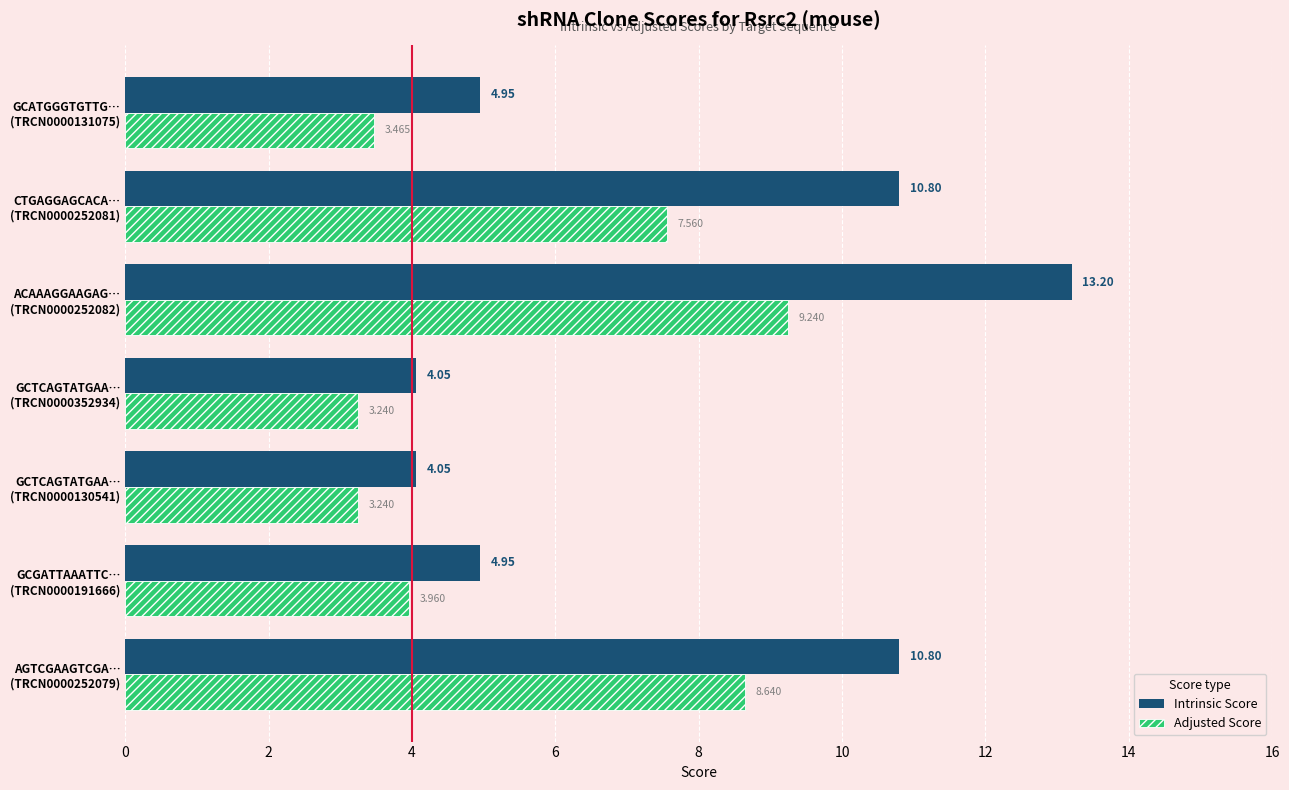

Which series has the largest total across all categories?

Intrinsic Score